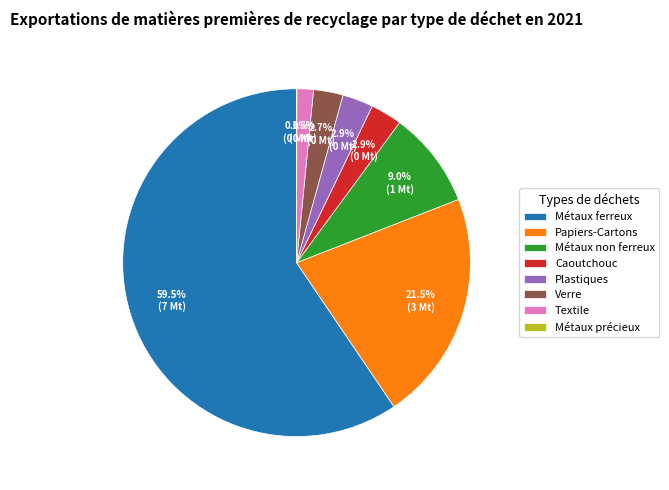

What is the majority slice?

Métaux ferreux